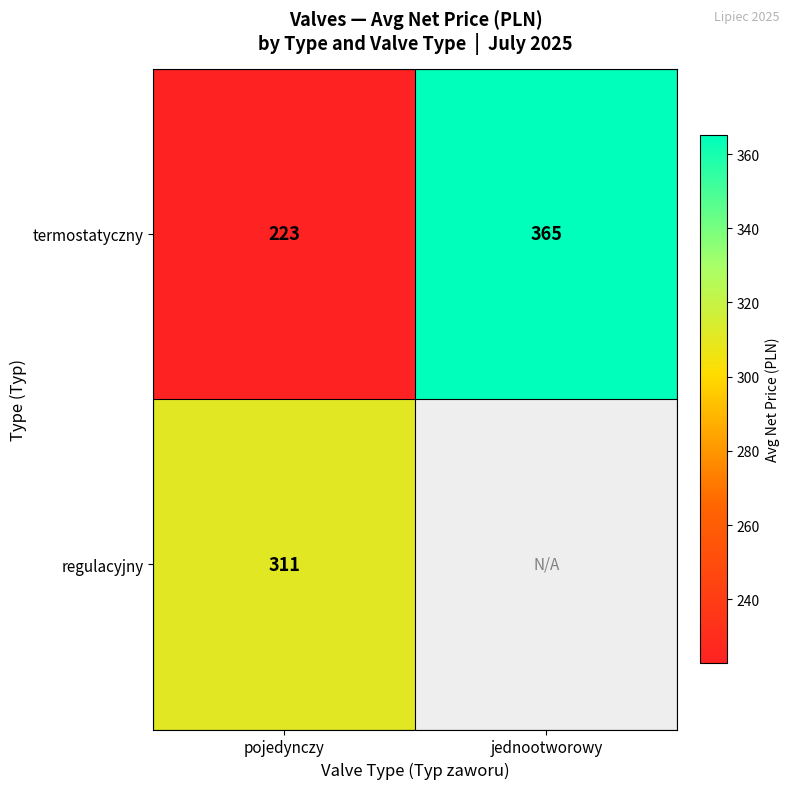

What is the spread (max minus min) of values at pojedynczy?

88.0